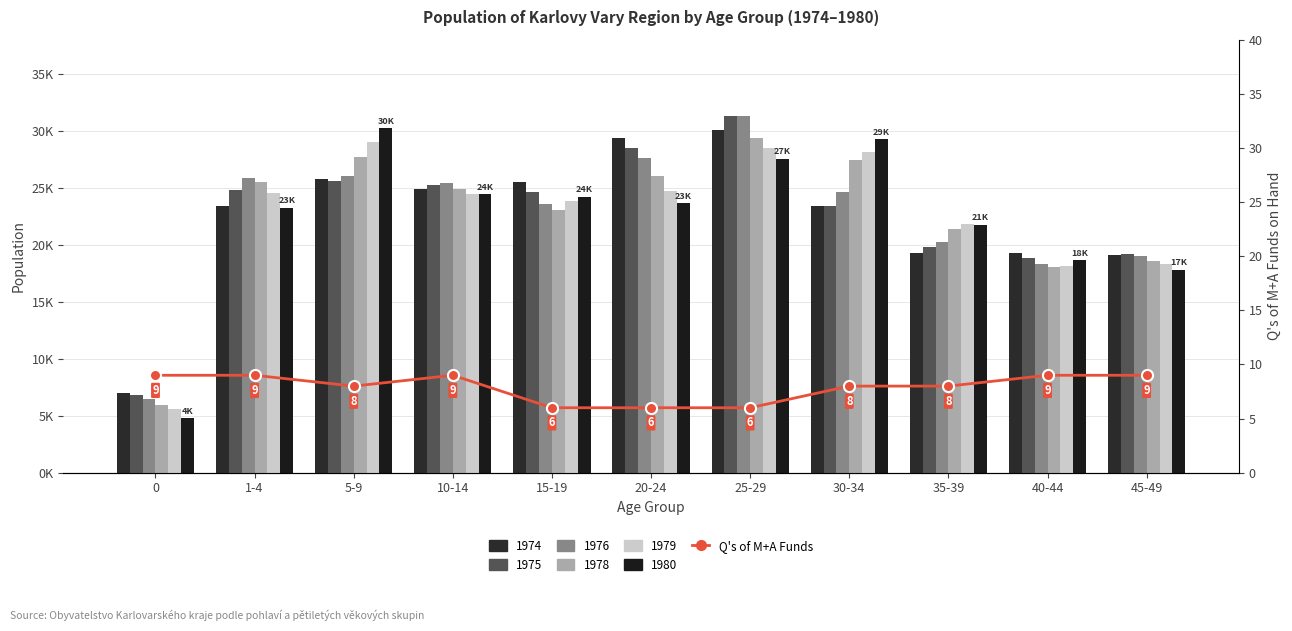

What is the sum of the values at 40-44 and 0?

18